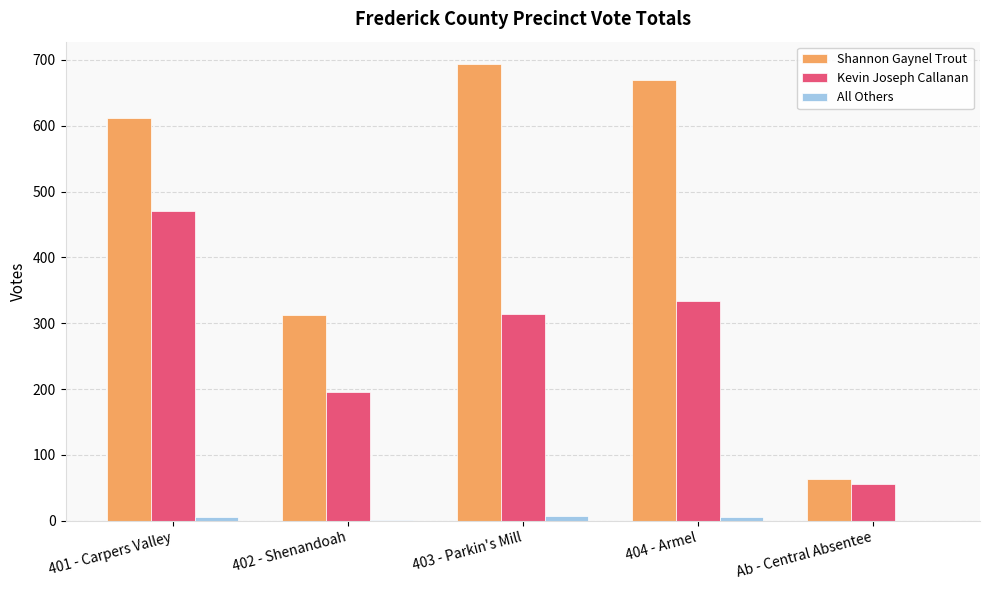

Is it true that Kevin Joseph Callanan equals 56 at Ab - Central Absentee?

True